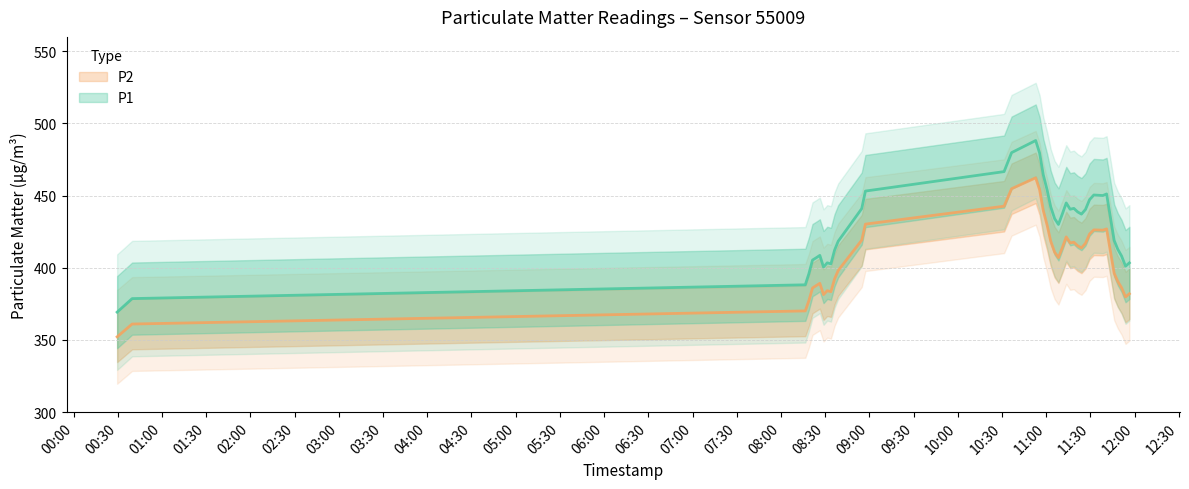

Where does the P1 series first go above 430?

2022-09-09T08:54:50